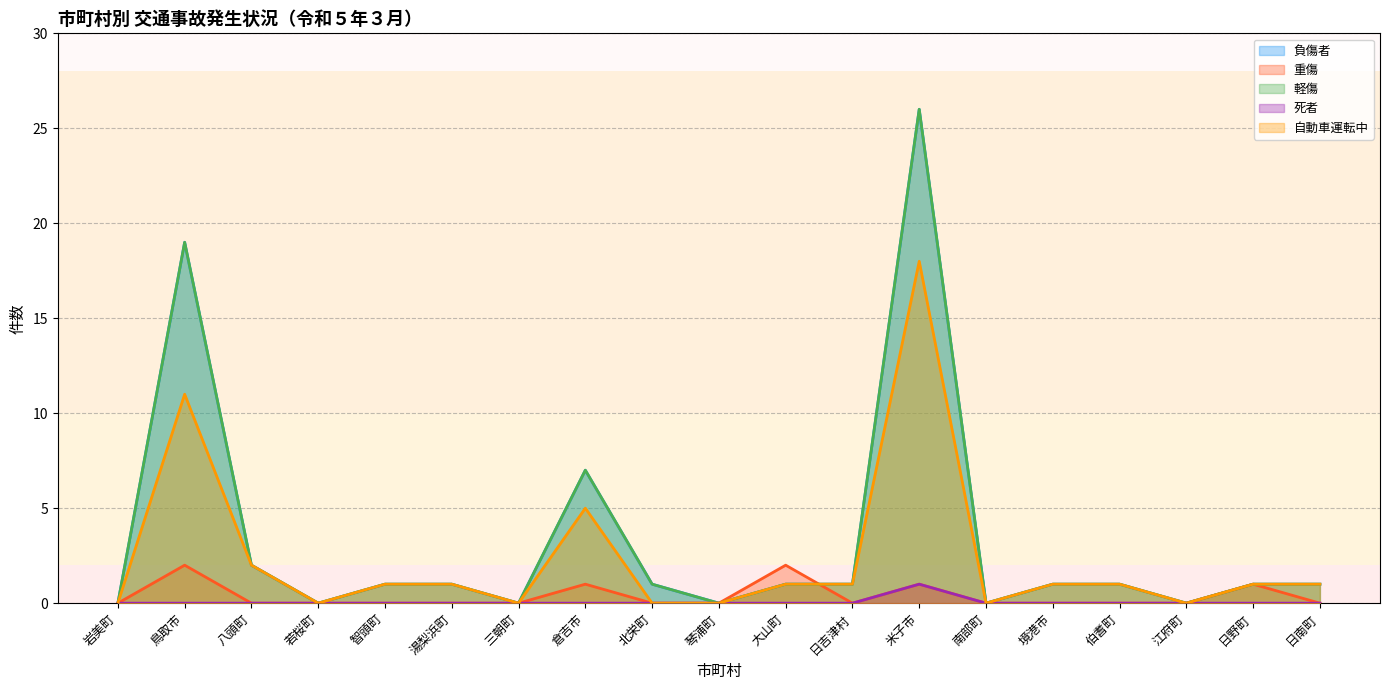

True or false: 死者 and 軽傷 intersect in this chart.

False